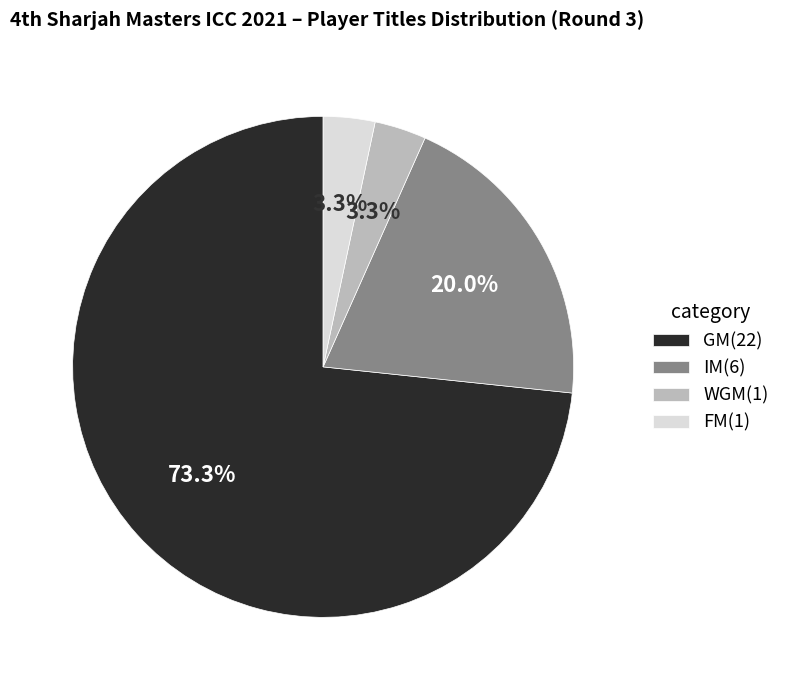

What is the largest slice in the pie chart?

GM